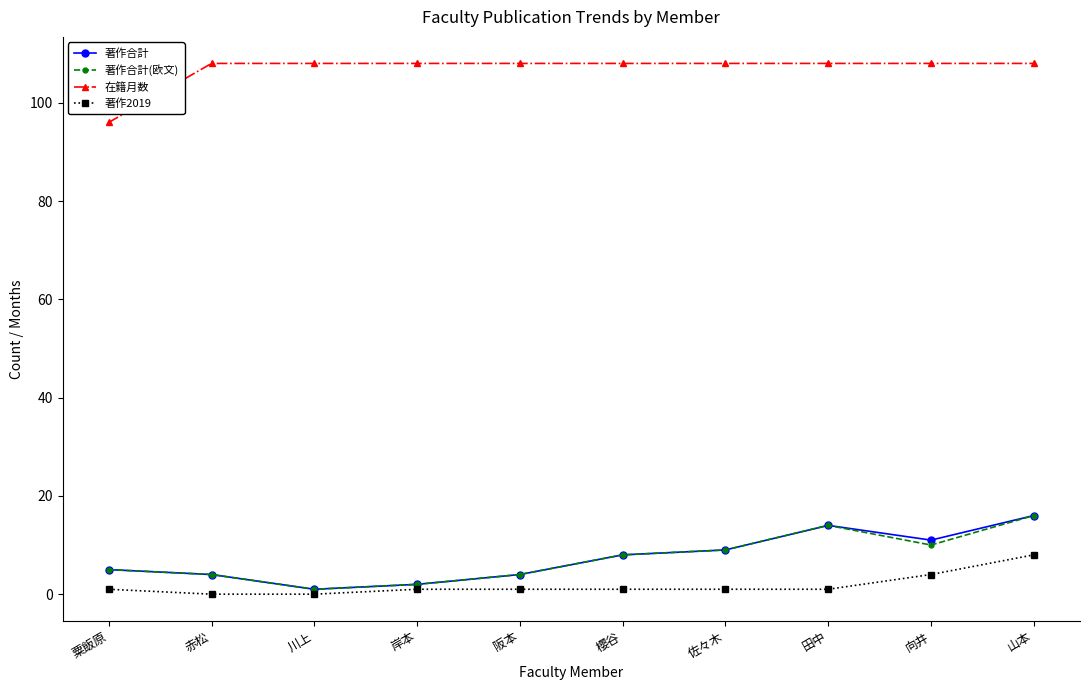

Does the chart have visible grid lines?

No